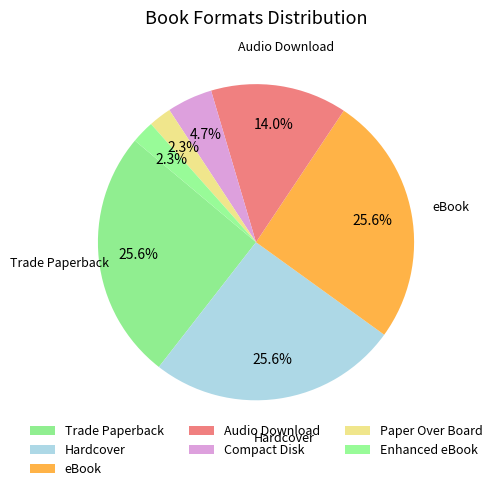

To the nearest percent, what portion does Hardcover represent?

26%